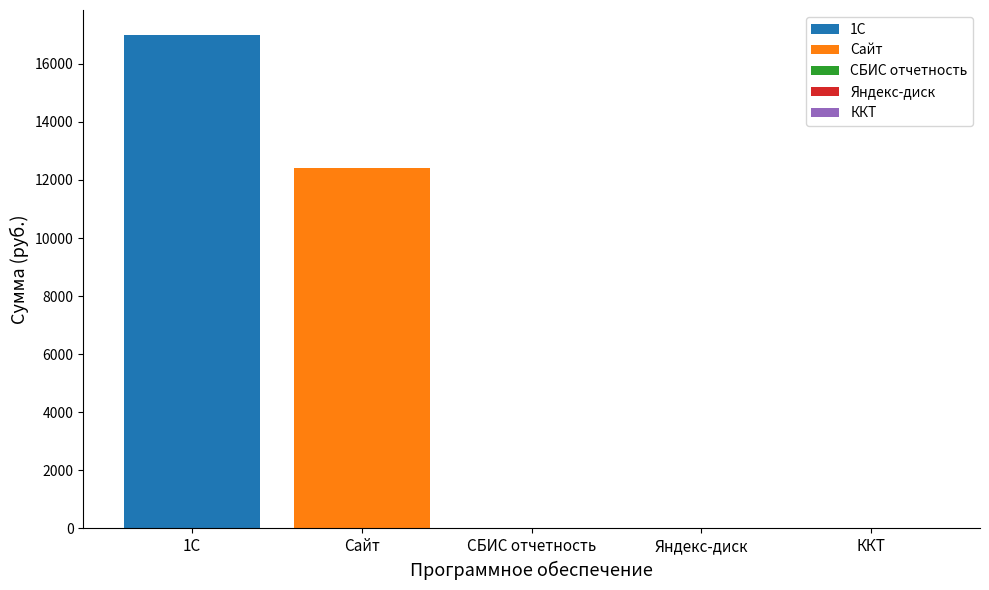

What is the highest value of the Сайт series?

12399